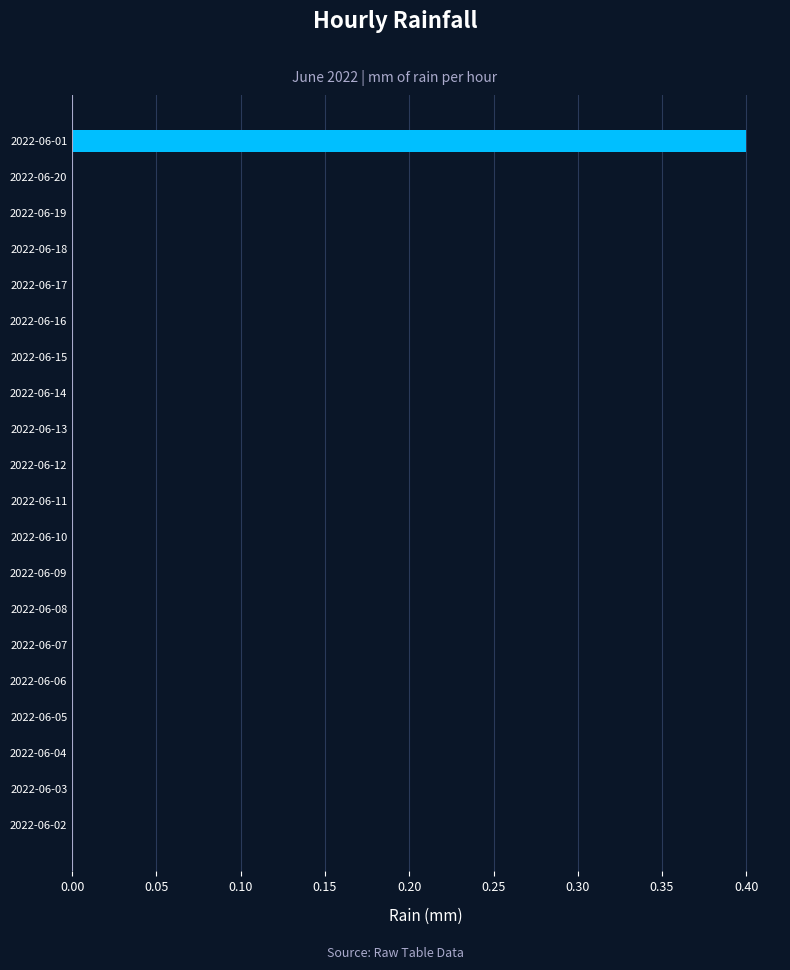

Is it true that the value at 2022-06-07 is 0.0?

True